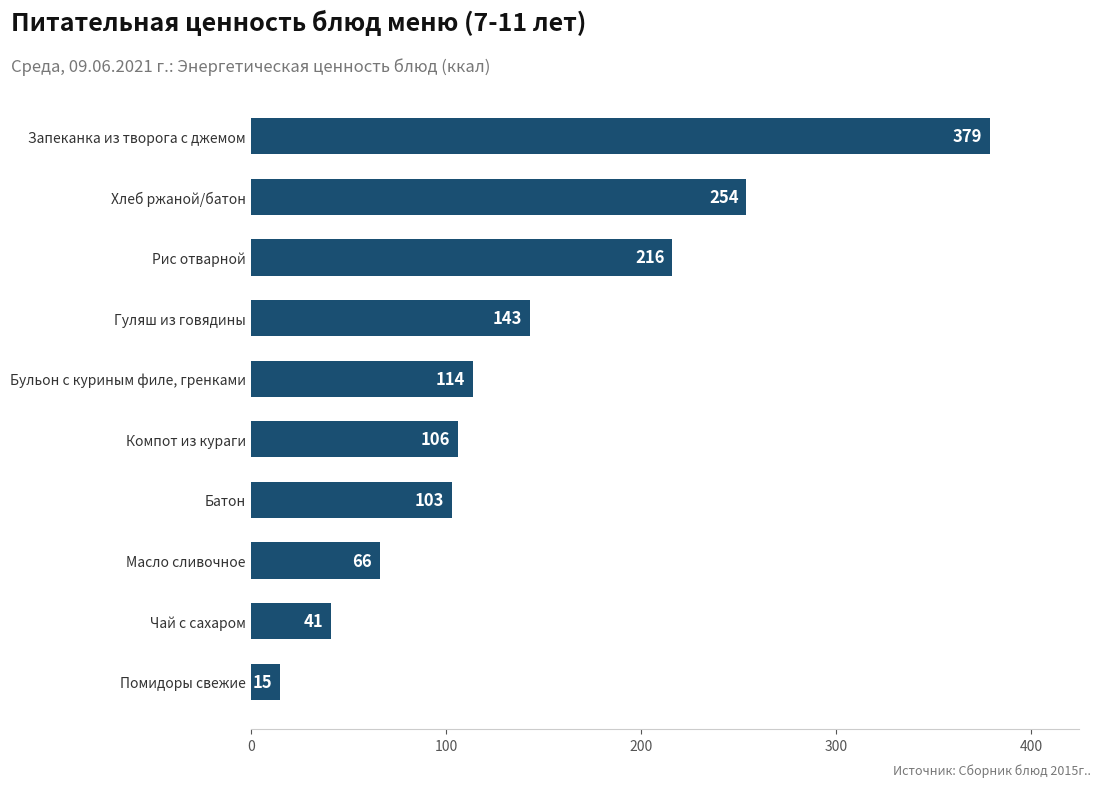

What is the greatest value displayed?

379